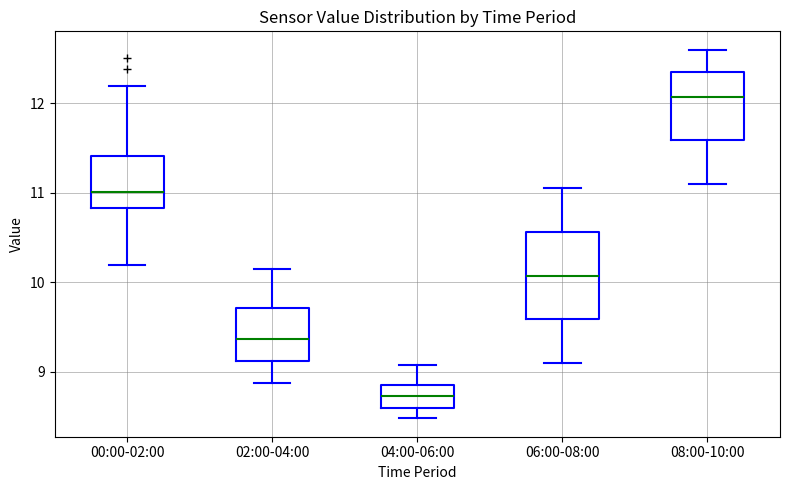

Which box has the lowest median line?

04:00-06:00